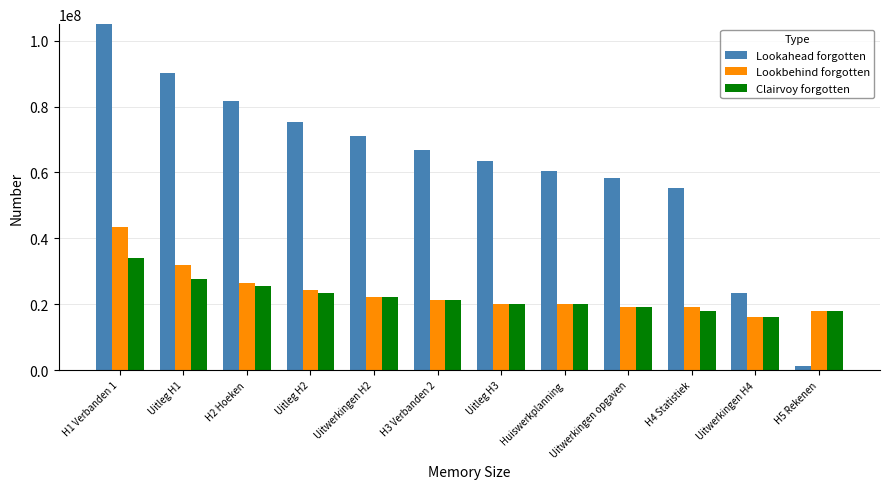

Which series has the largest range (max minus min)?

Lookahead forgotten